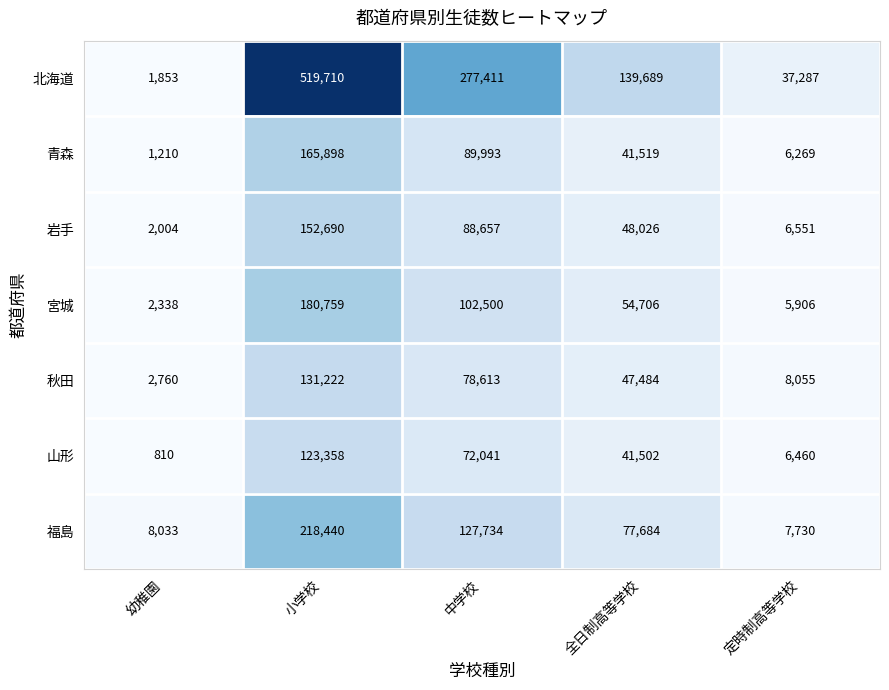

Which series has the widest spread of values?

北海道